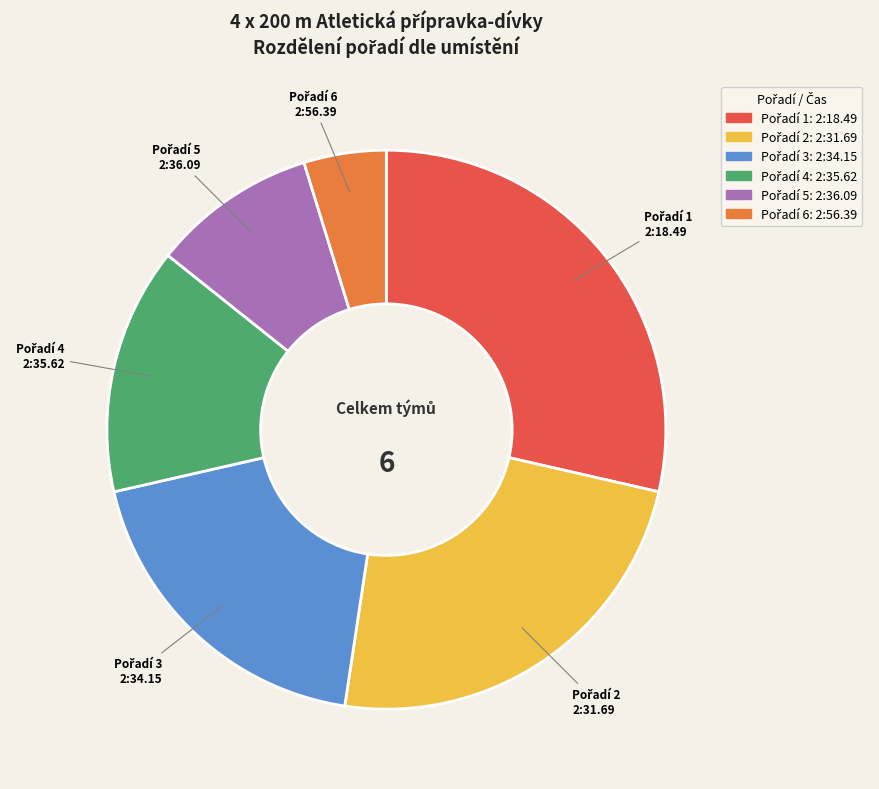

Is there a majority slice in this chart?

No